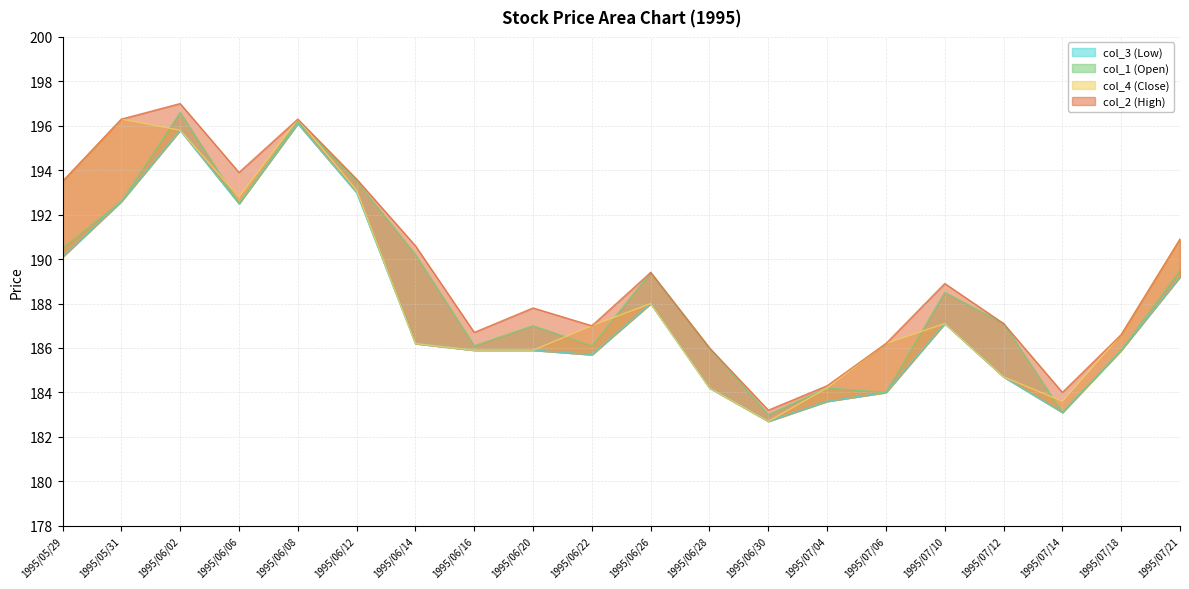

What is the total value across all series at 1995/07/18?

745.0